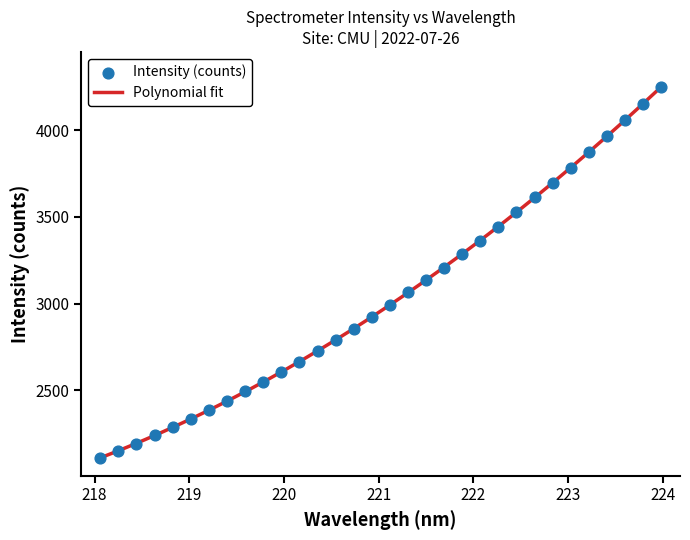

Between 223.0264 and 222.263, which is larger?

223.0264